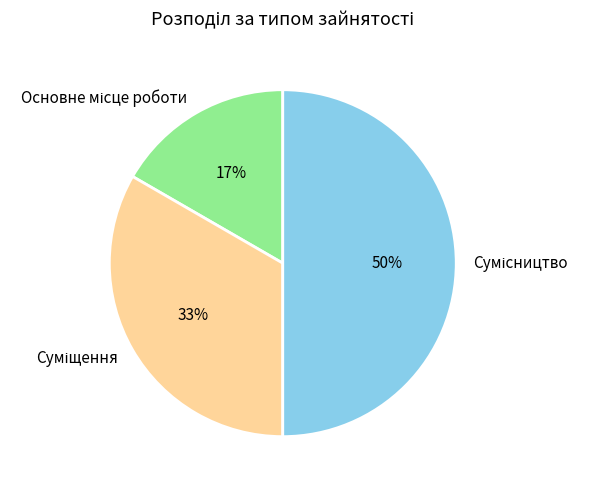

To the nearest percent, what is the average slice percentage?

33%